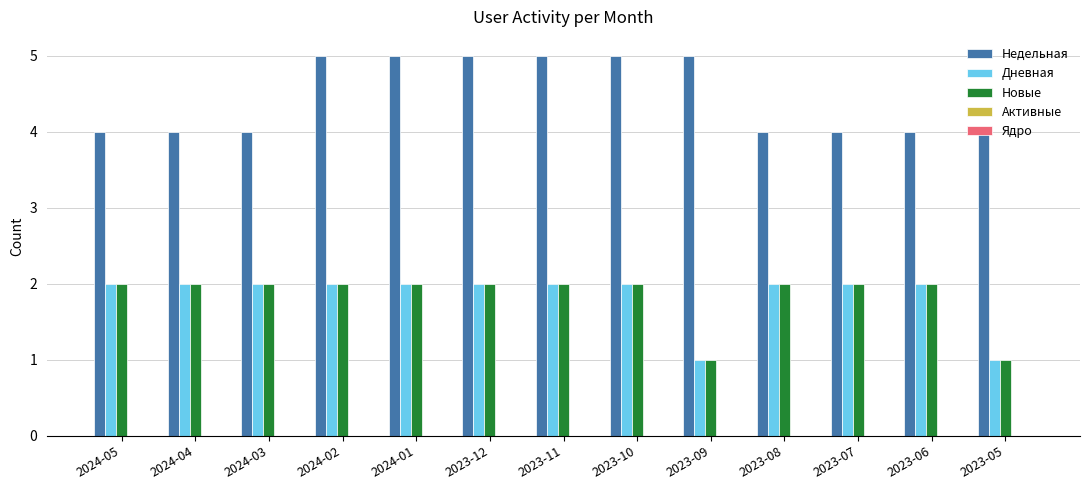

What is the lowest value of the Дневная series?

1